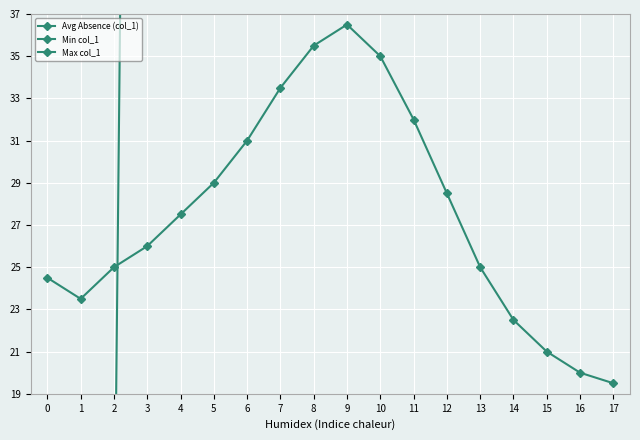

Is this an area chart (filled region under the line)?

No